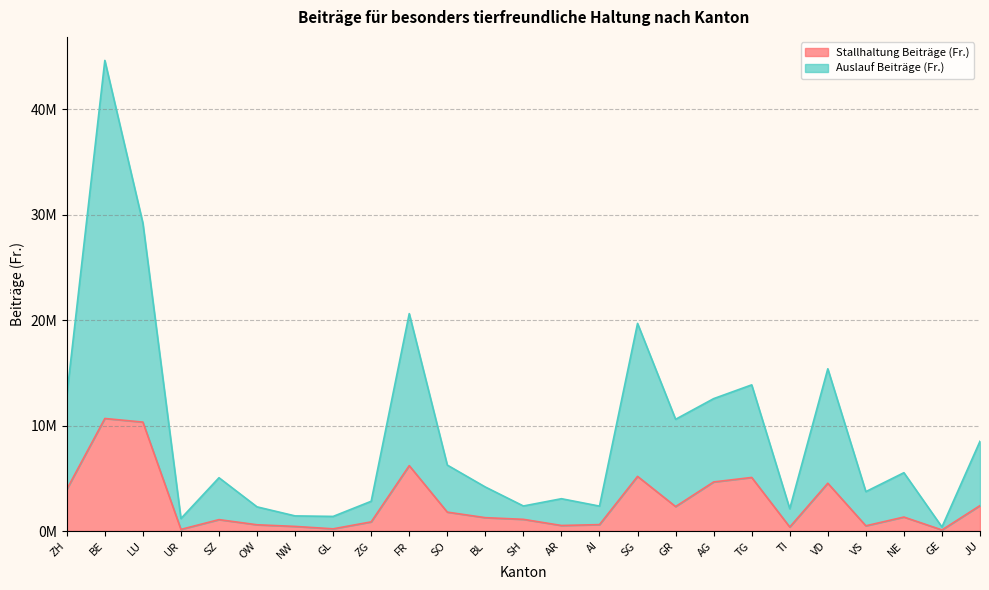

Which category has the highest value in the Stallhaltung Beiträge (Fr.) series?

BE